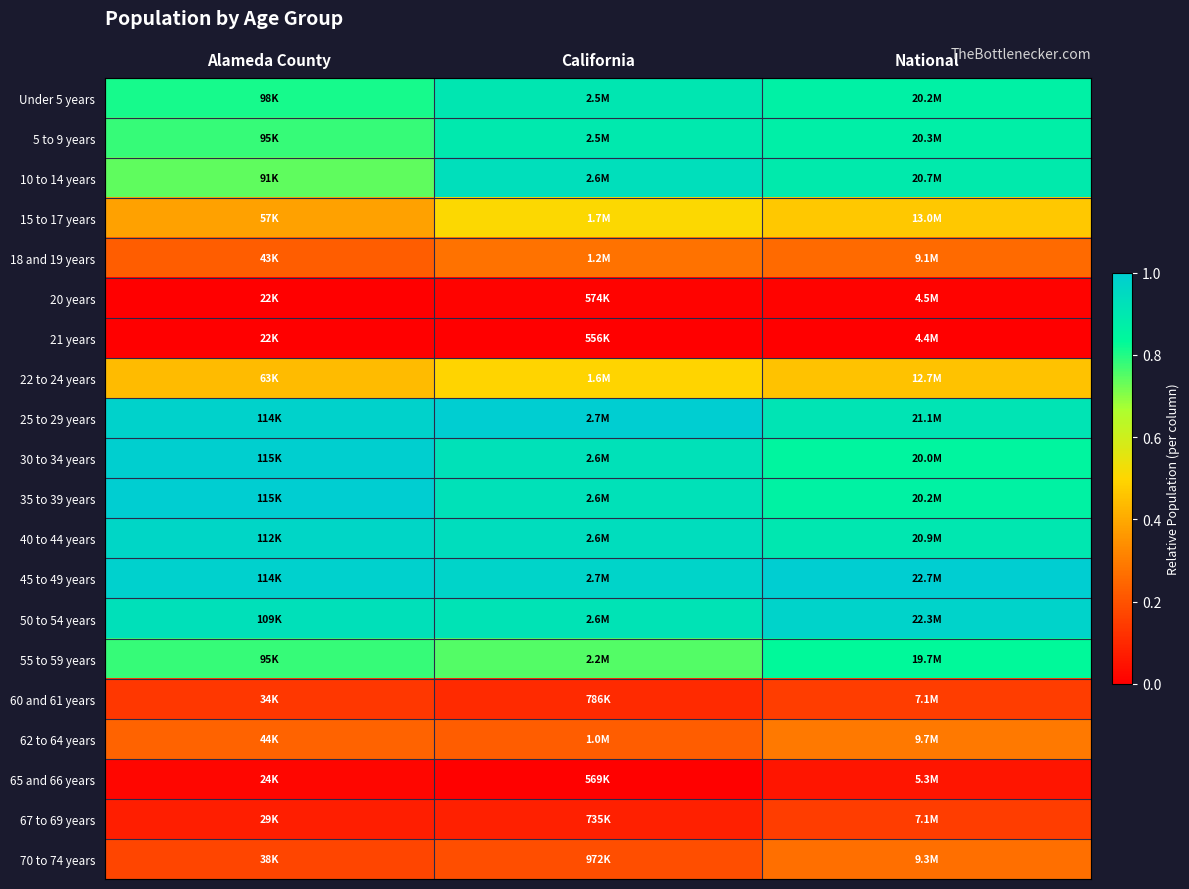

What is the difference between the highest and lowest values at Alameda County?

1.0